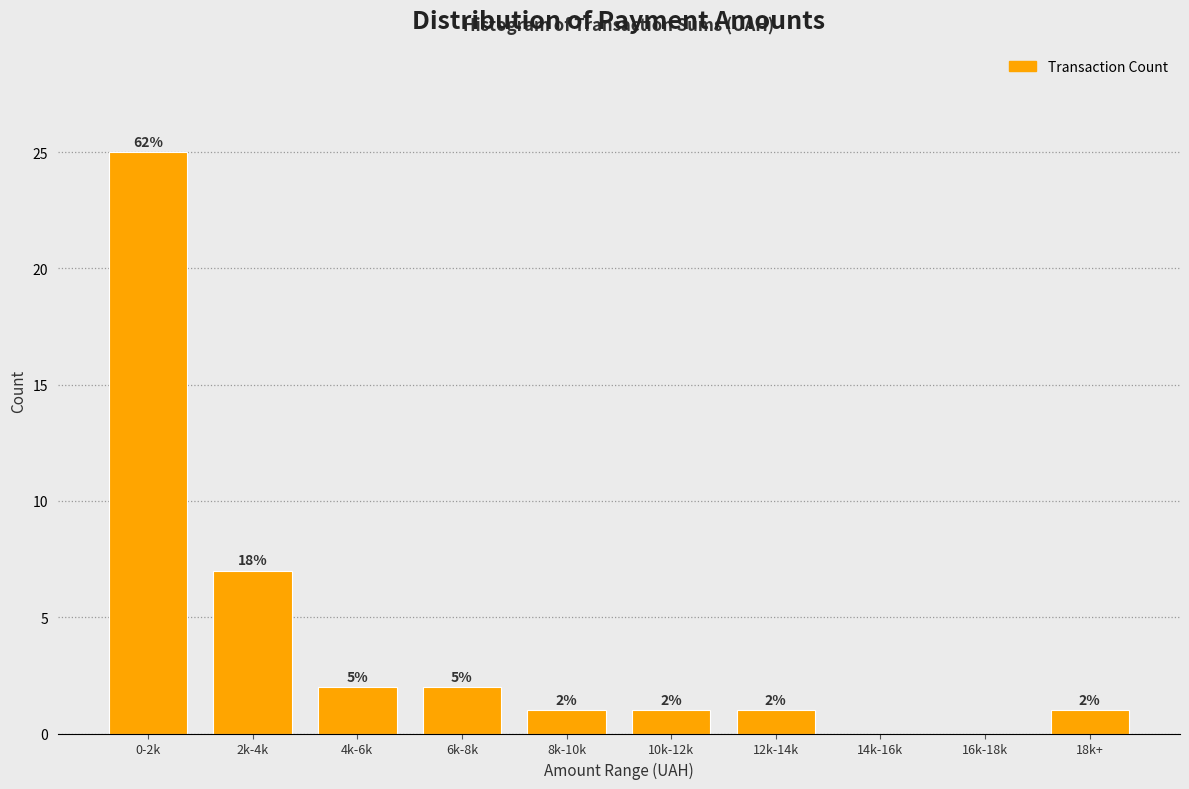

Reading left to right, what are all the values shown in this chart?

0-2k=25	2k-4k=7	4k-6k=2	6k-8k=2	8k-10k=1	10k-12k=1	12k-14k=1	14k-16k=0	16k-18k=0	18k+=1